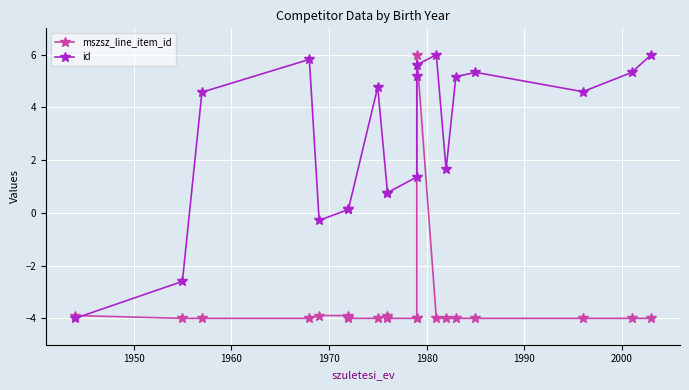

What is the maximum value for id?

6.0